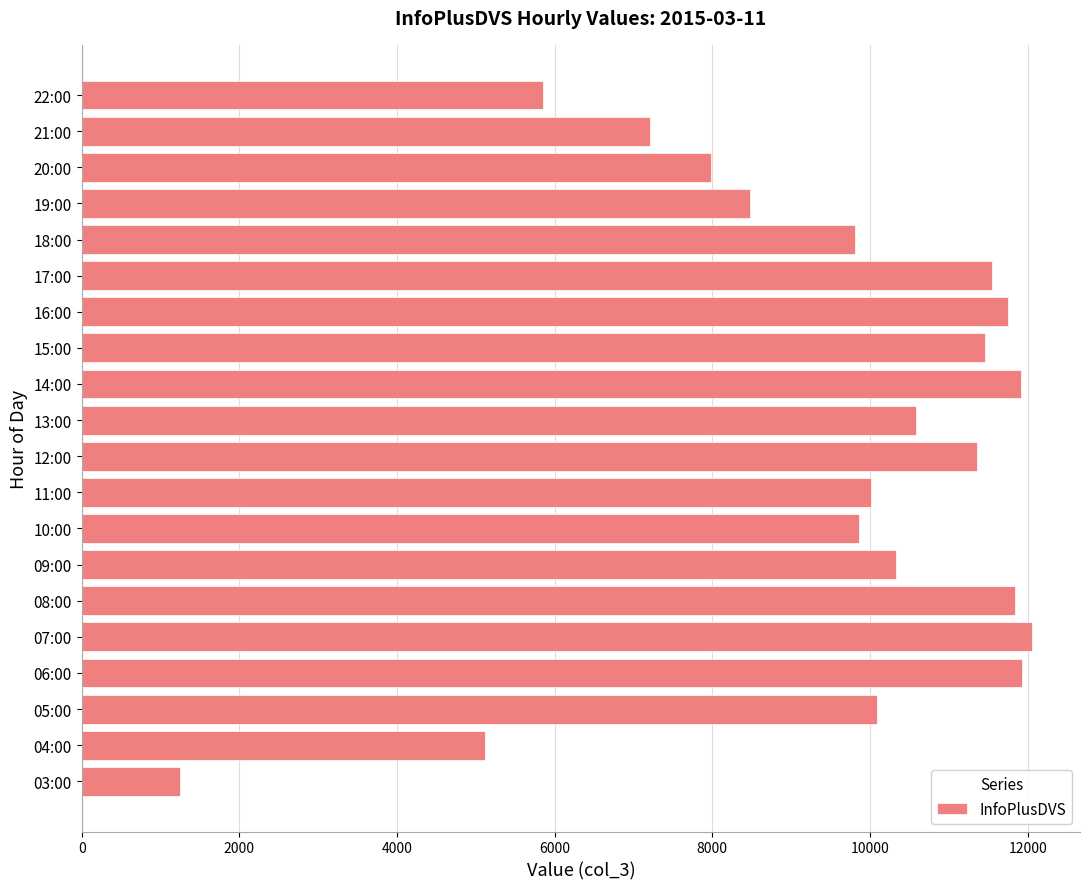

What is the change in value from 09:00 to 17:00?

+1214